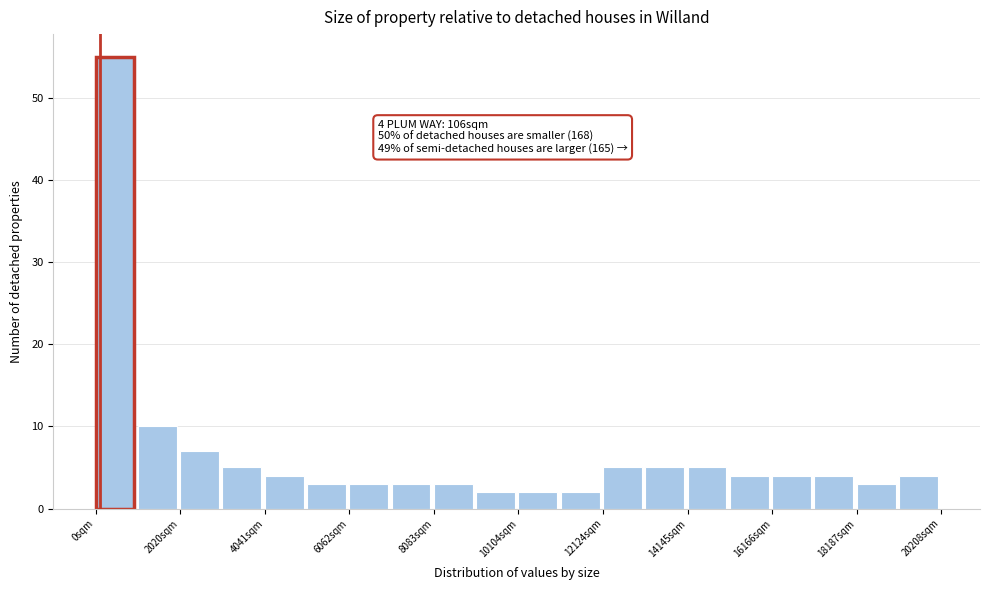

Around what value on the x-axis is the tallest bar? Give the approximate position of its centre, as read against the axis.

500